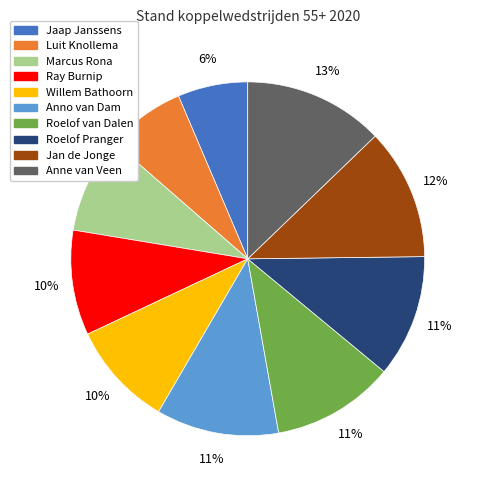

To the nearest percent, what is the difference between the Roelof Pranger and Jan de Jonge slice percentages?

1%